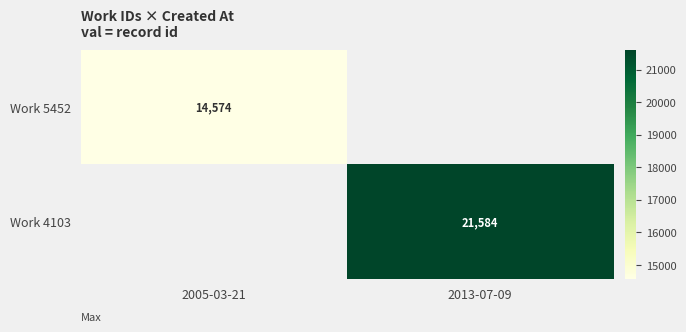

True or false: Work 5452 has a value of 7868 at 2005-03-21.

False